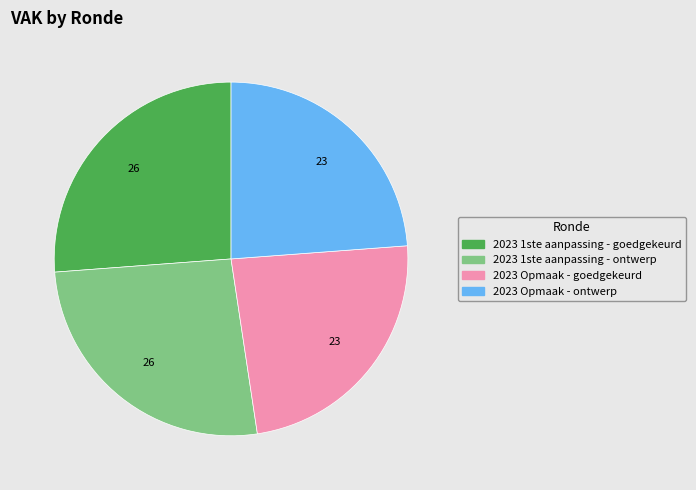

How many slices are in this pie chart?

4